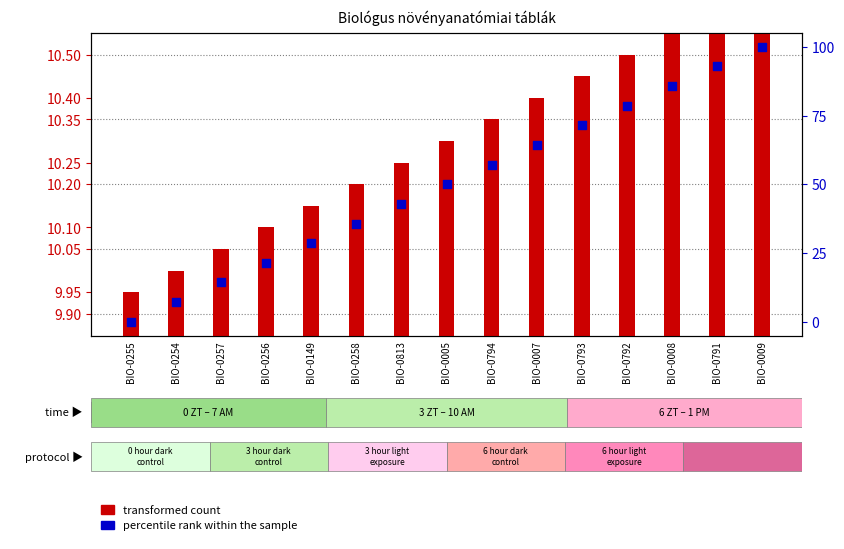

Which series has the widest spread of Y values?

percentile rank within the sample